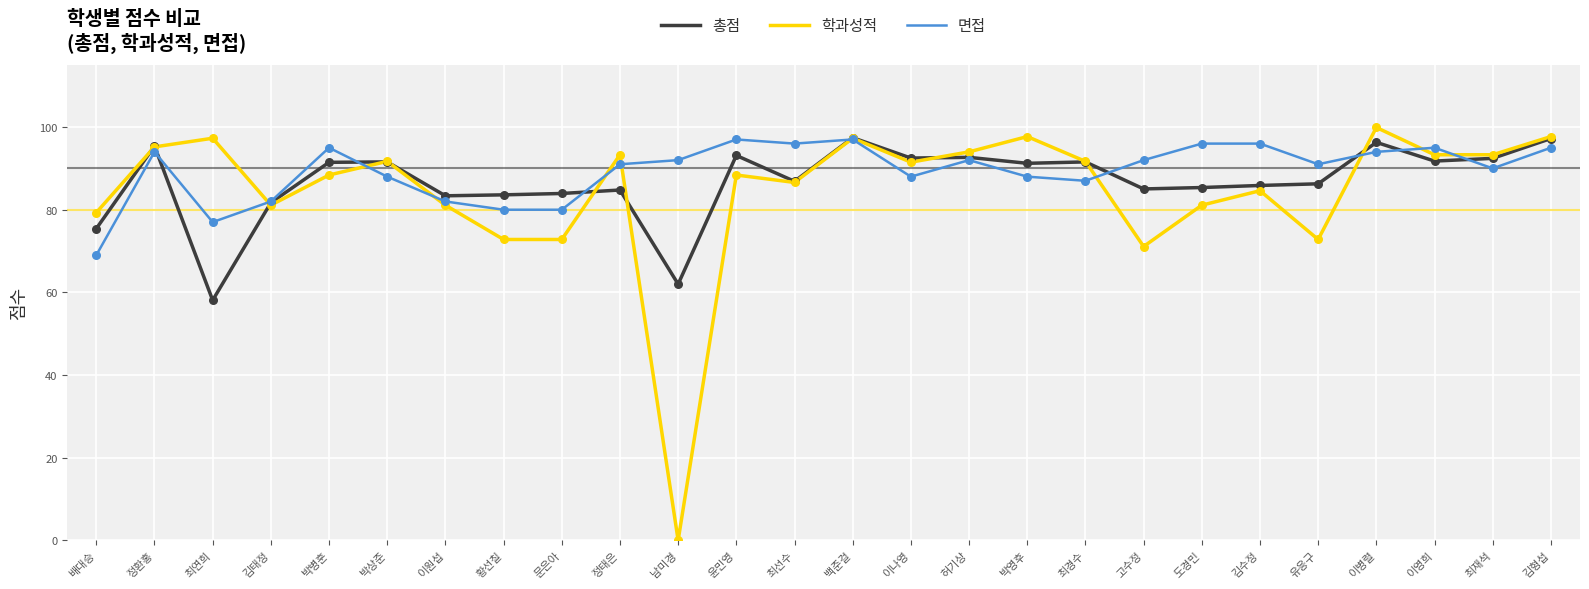

What is the total value across all series at 백준걸?

291.7